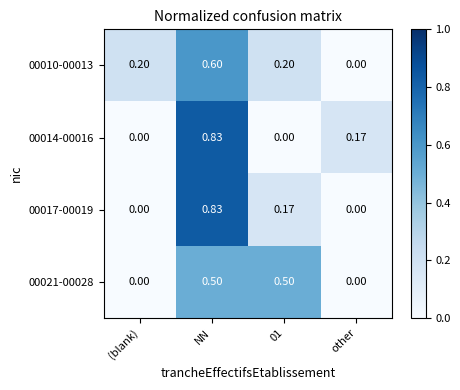

Which category has the highest value in the 00017-00019 series?

NN